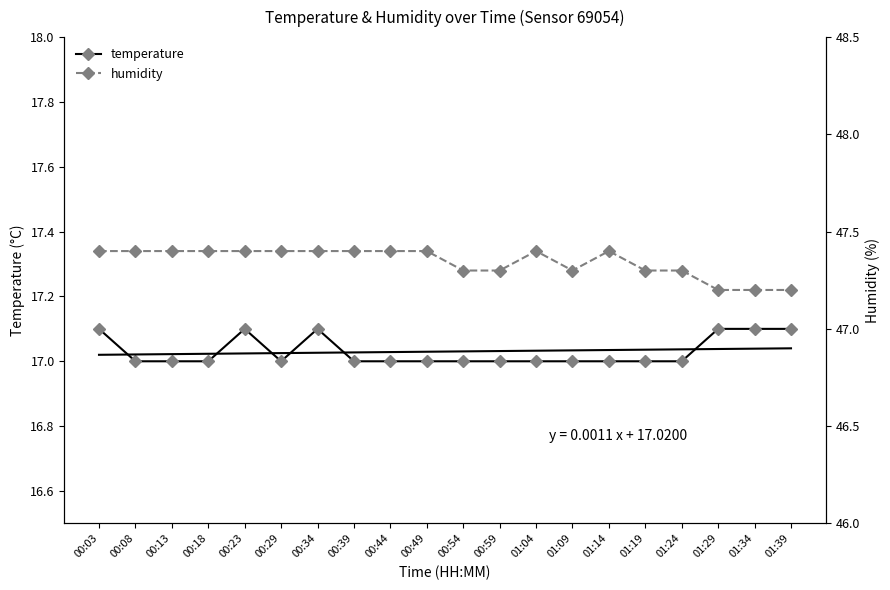

What is the value of the humidity point at the 8th from the left?

47.4